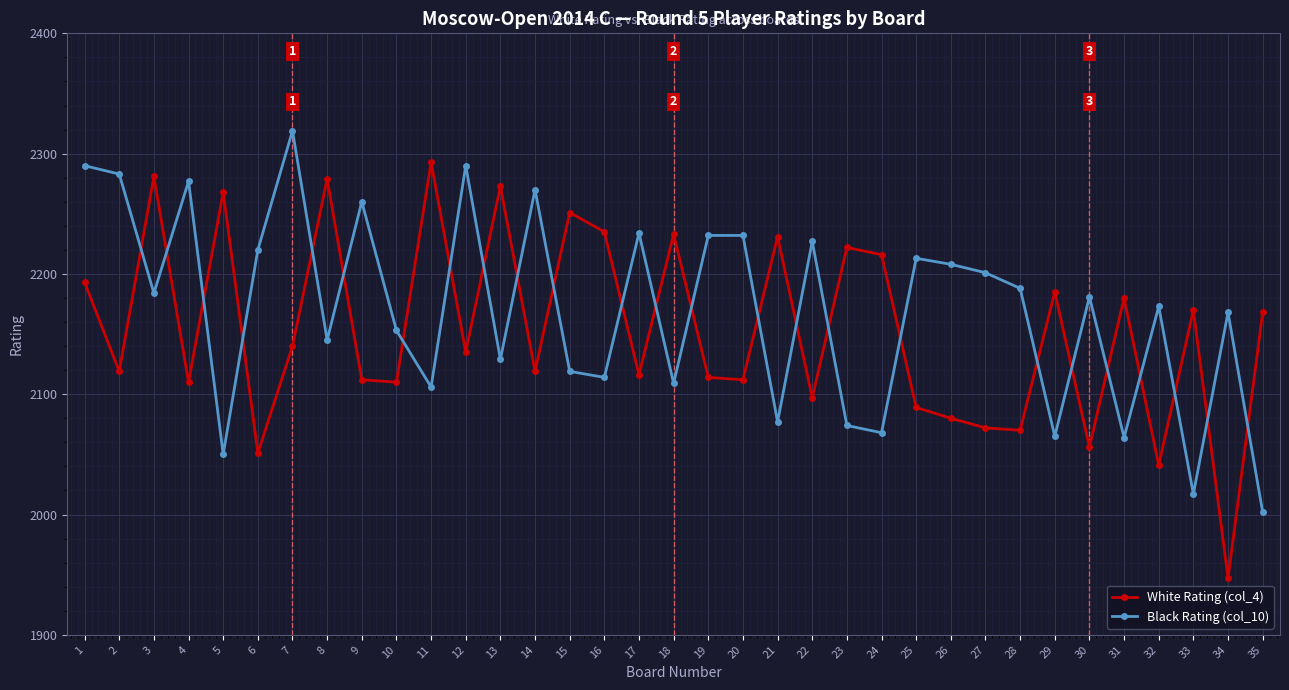

What is the maximum value for Black Rating (col_10)?

2319